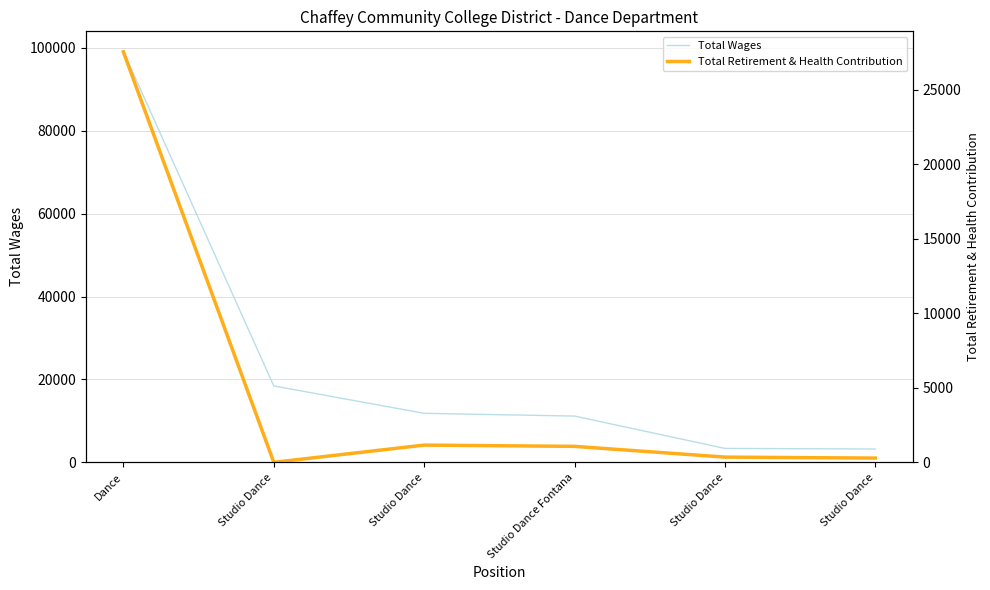

How many distinct data groups are displayed?

2